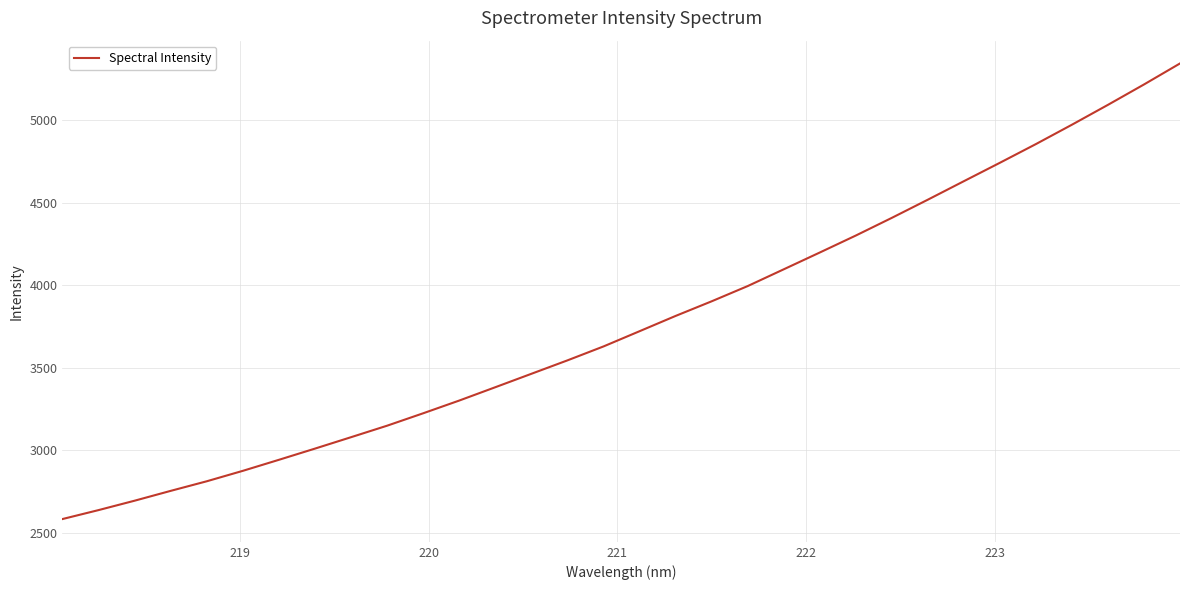

What is the maximum value shown in the chart?

5342.6